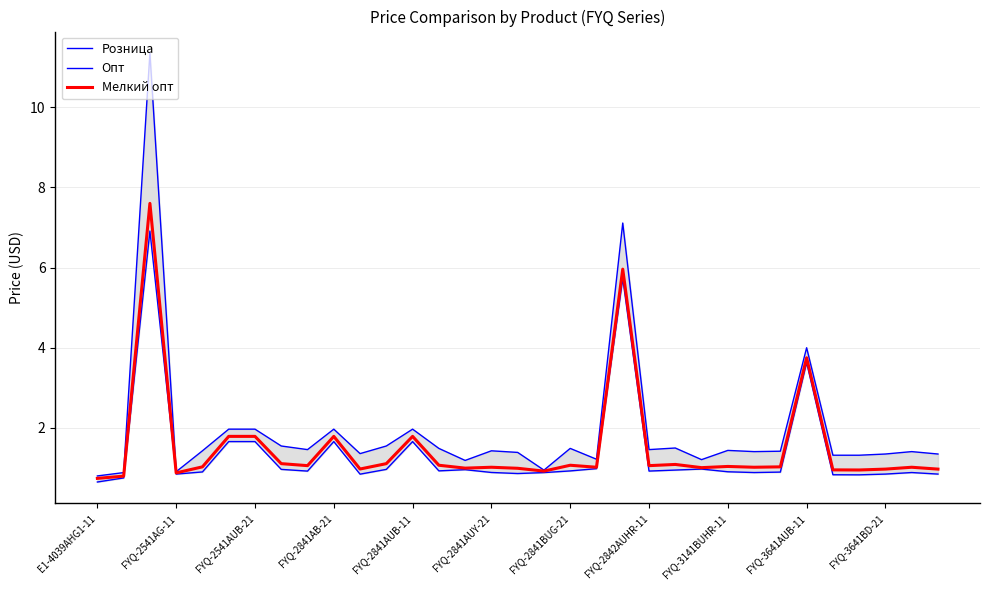

Reading left to right, what are all the values shown in this chart?

Розница: 0.8	0.9	11.3	0.9	1.4	2.0	2.0	1.6	1.5	2.0	1.4	1.6	2.0	1.5	1.2	1.4	1.4	0.9	1.5	1.2	7.1	1.5	1.5	1.2	1.4	1.4	1.4	4.0	1.3	1.3	1.4	1.4	1.4
Опт: 0.7	0.8	6.9	0.8	0.9	1.7	1.7	1.0	0.9	1.7	0.8	1.0	1.7	0.9	1.0	0.9	0.9	0.9	0.9	1.0	5.7	0.9	0.9	1.0	0.9	0.9	0.9	3.6	0.8	0.8	0.8	0.9	0.8
Мелкий опт: 0.7	0.8	7.6	0.9	1.0	1.8	1.8	1.1	1.1	1.8	1.0	1.1	1.8	1.1	1.0	1.0	1.0	0.9	1.1	1.0	6.0	1.1	1.1	1.0	1.0	1.0	1.0	3.8	1.0	1.0	1.0	1.0	1.0